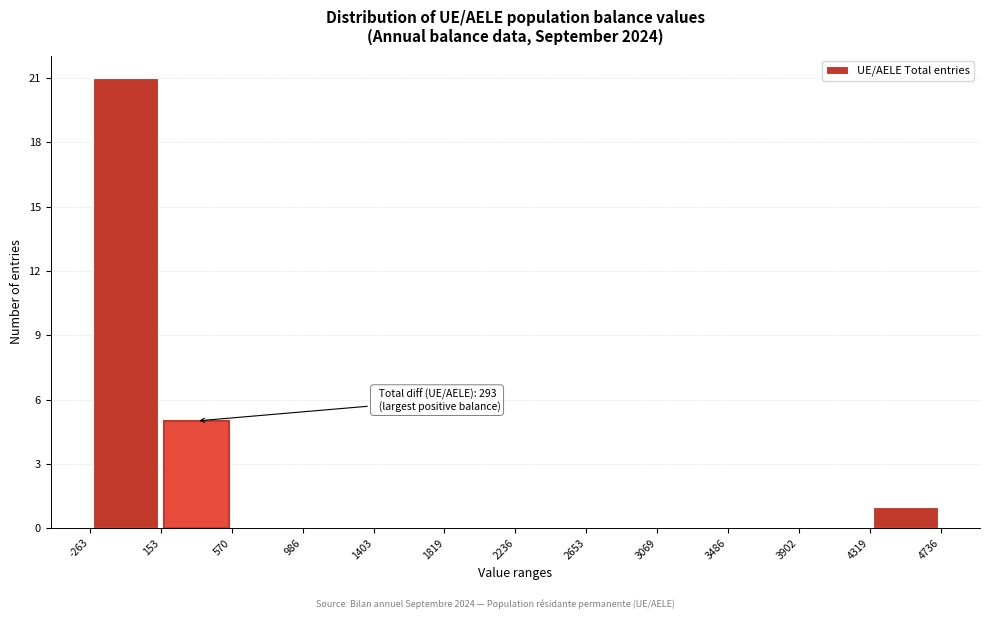

Which range on the x-axis has the tallest bar?

-263 to 153